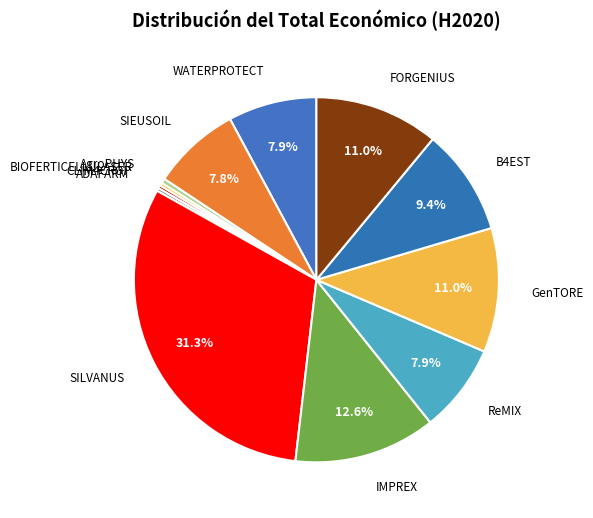

To the nearest percent, what percentage of the pie is B4EST?

9%